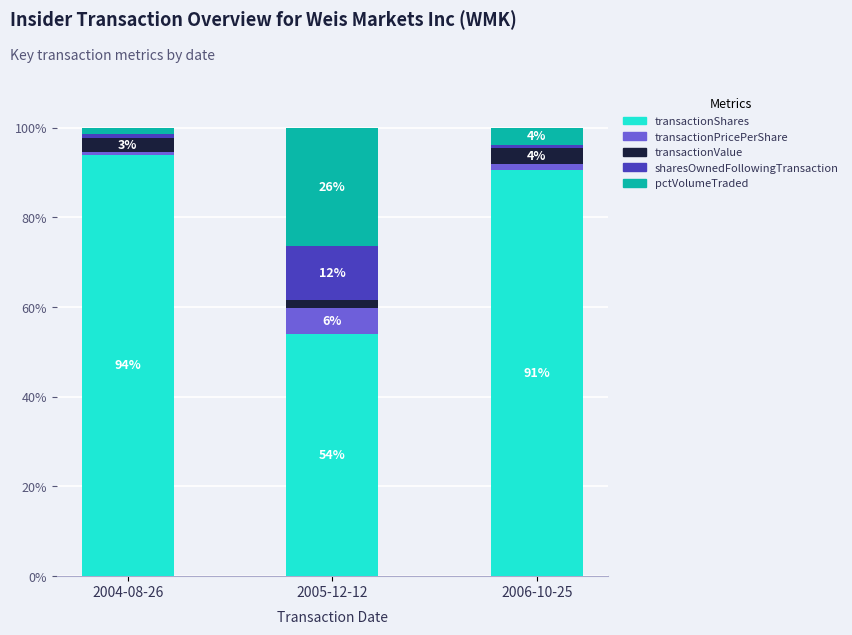

Are the bars horizontal?

No